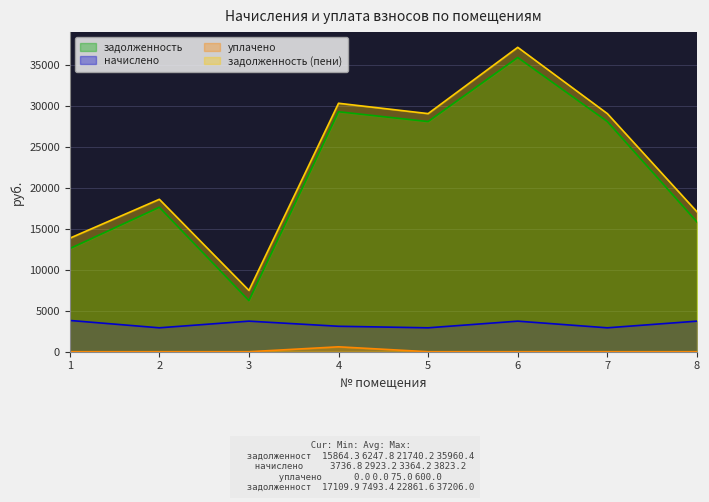

Which label corresponds to the largest value in the chart?

6